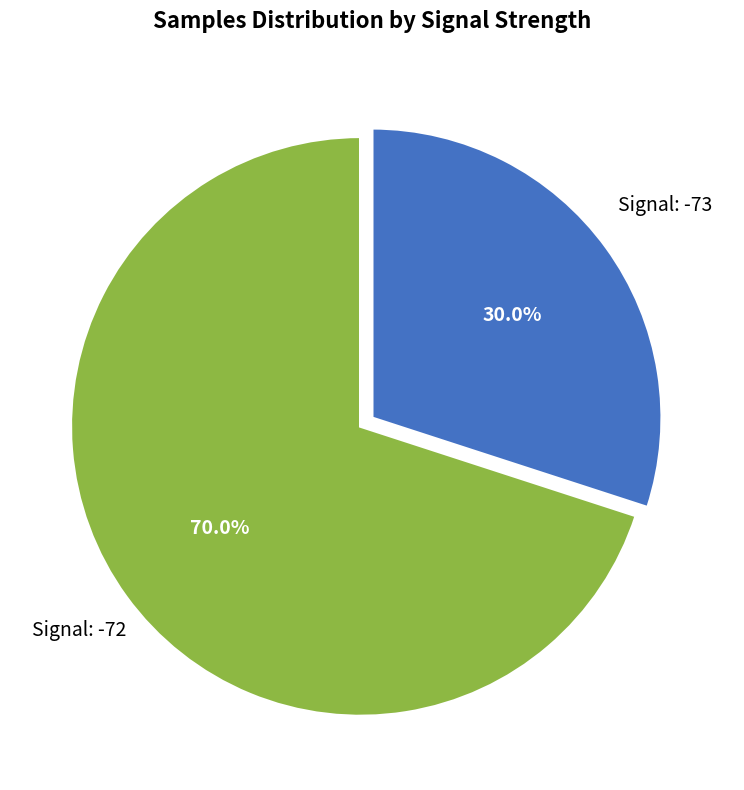

Is there a majority slice in this chart?

Yes